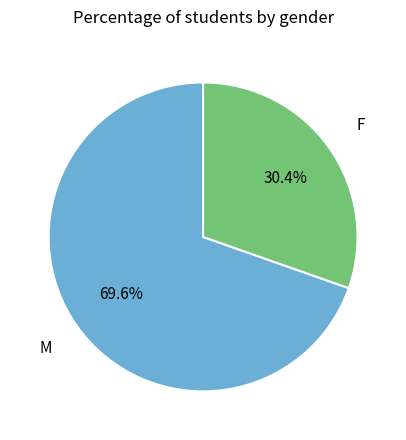

Is there a majority slice in this chart?

Yes